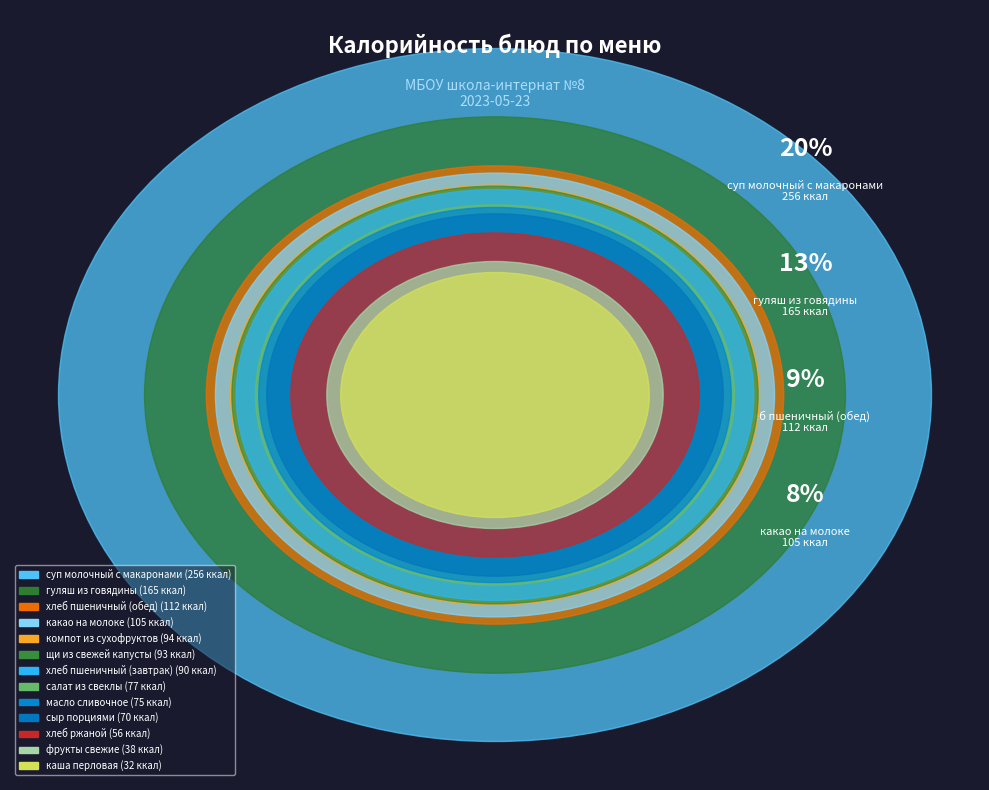

Combined, what portion of the pie is щи из свежей капусты and суп молочный с макаронами?

27.6%